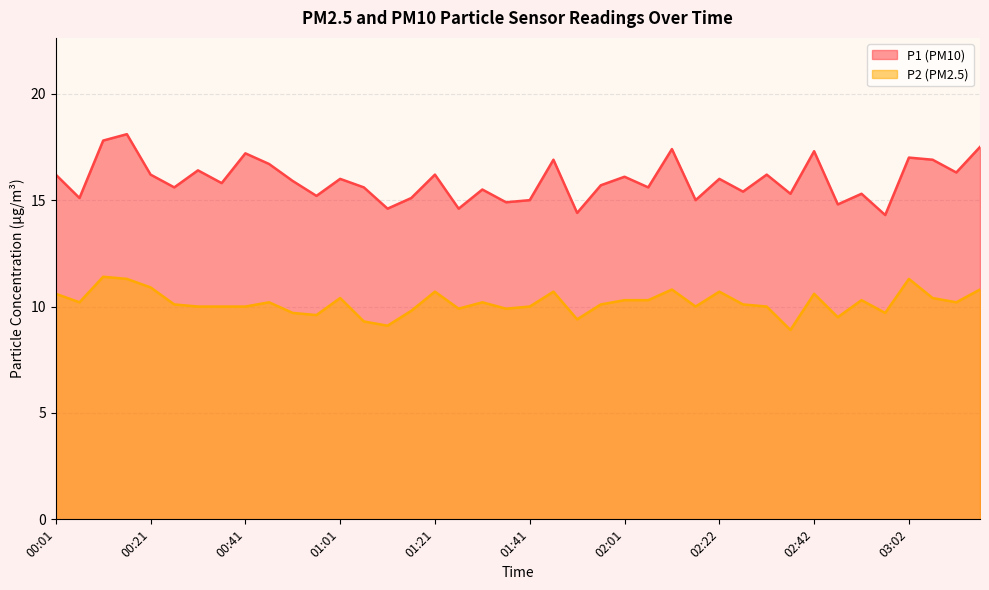

The value of P2 at 03:17 is 18.6. True or false?

False